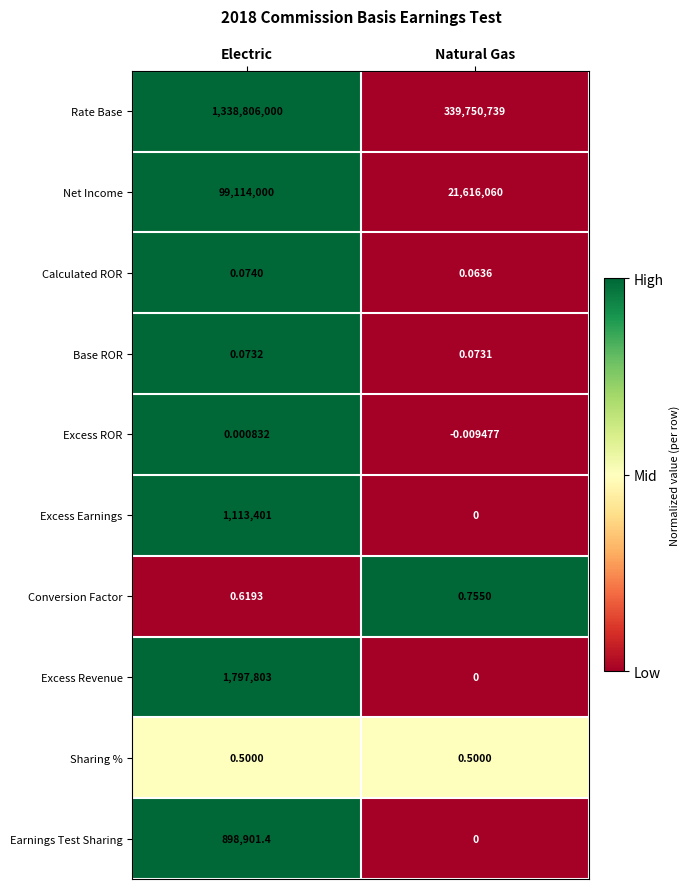

Rank the series by their maximum value, from lowest to highest.

Excess ROR, Base ROR, Calculated ROR, Sharing %, Conversion Factor, Earnings Test Sharing, Excess Earnings, Excess Revenue, Net Income, Rate Base